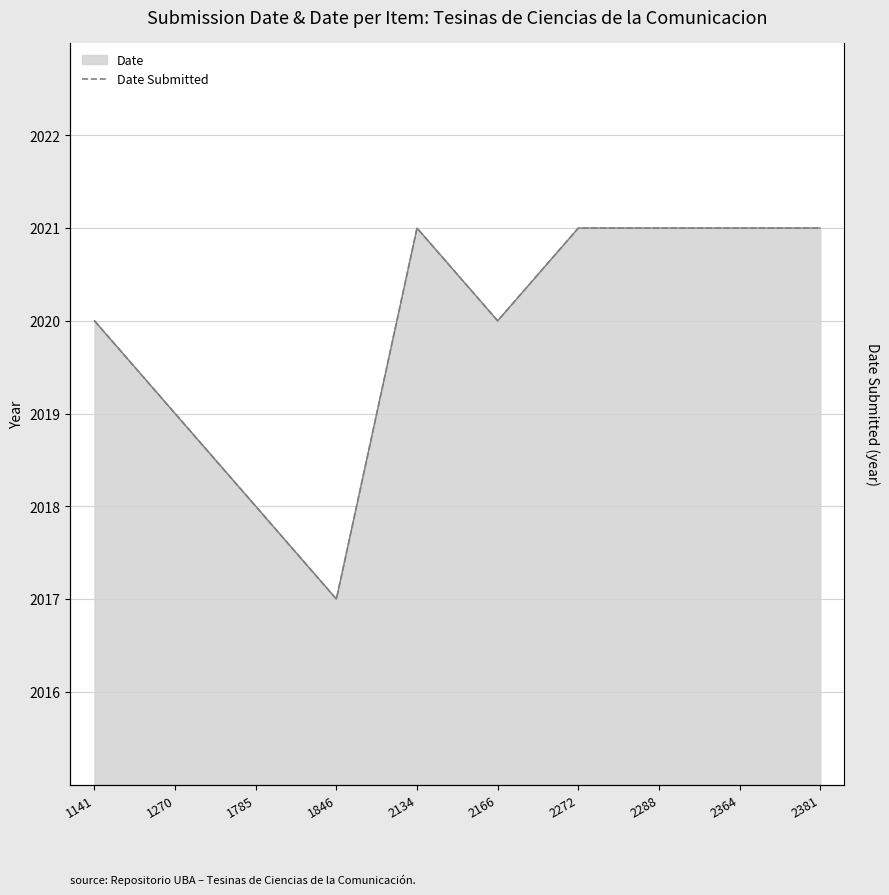

Rank the categories by value from lowest to highest.

1846, 1785, 1270, 1141, 2166, 2134, 2272, 2288, 2364, 2381